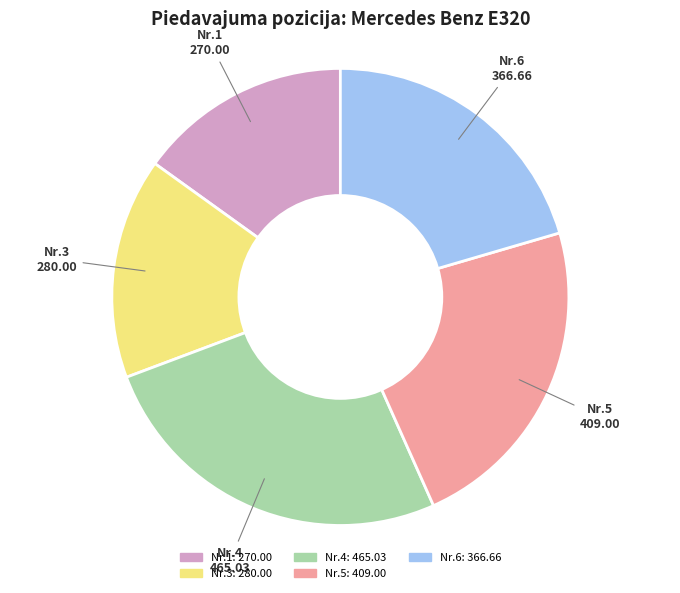

Is there any slice that represents more than half of the pie?

No